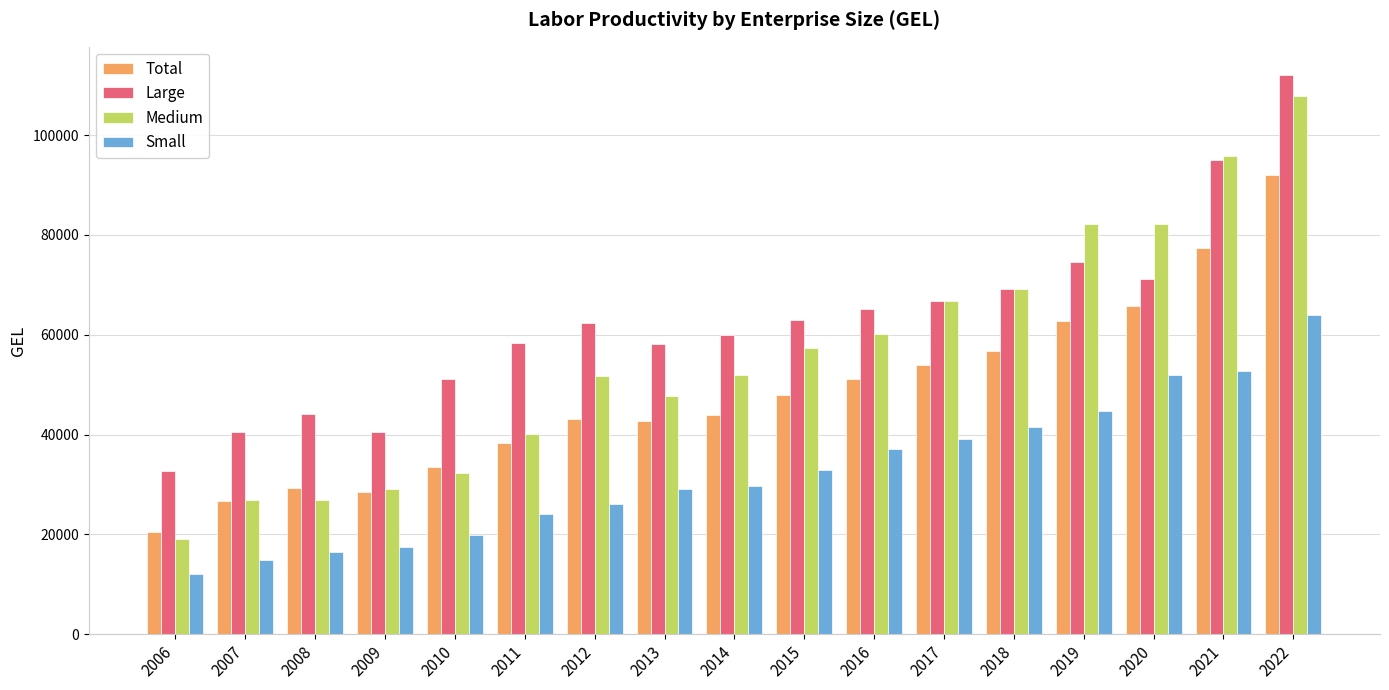

True or false: Medium has a value of 107783 at 2022.

True